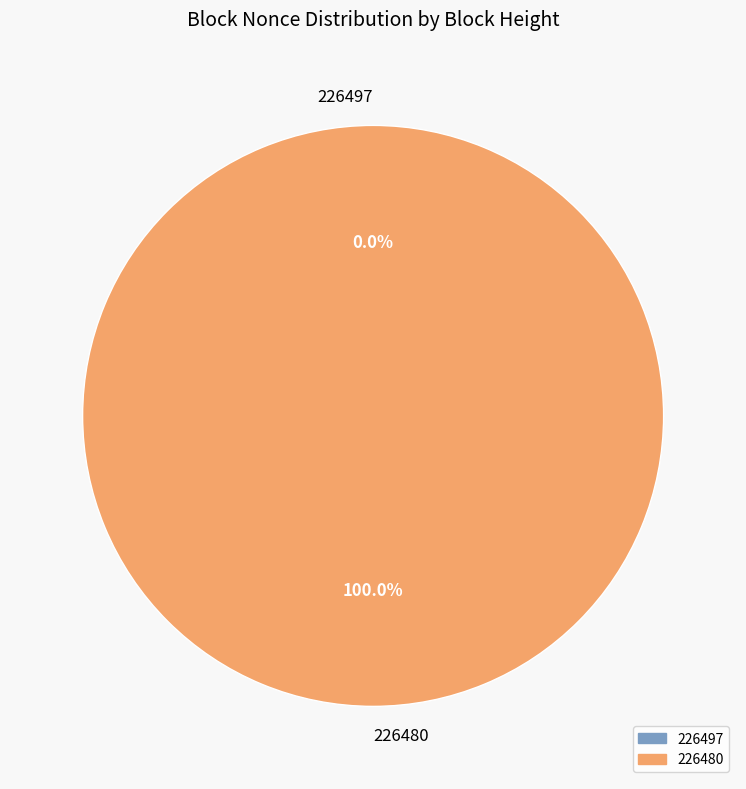

Is 226497 the majority of the pie?

No